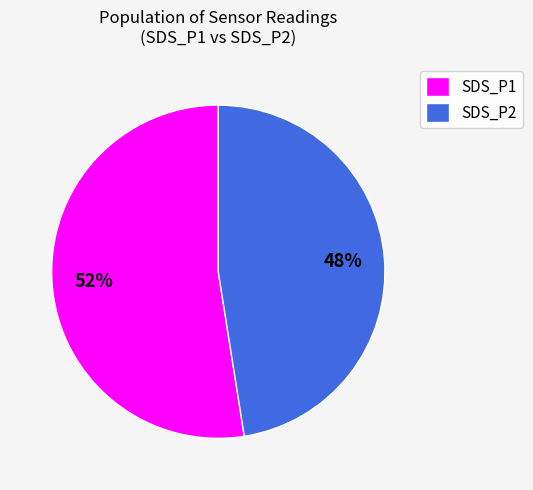

Does any single category account for the majority?

Yes